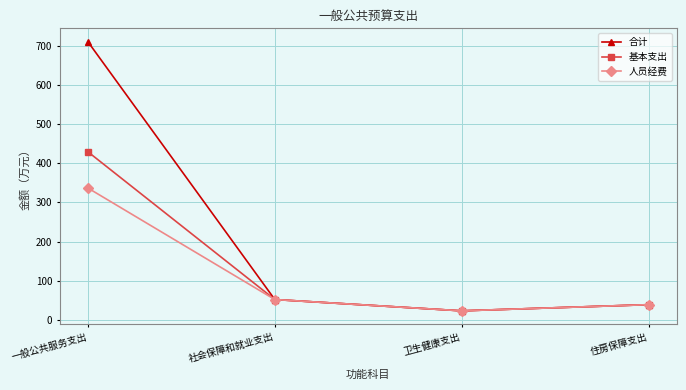

What is the average value of the 基本支出 series?

136.0